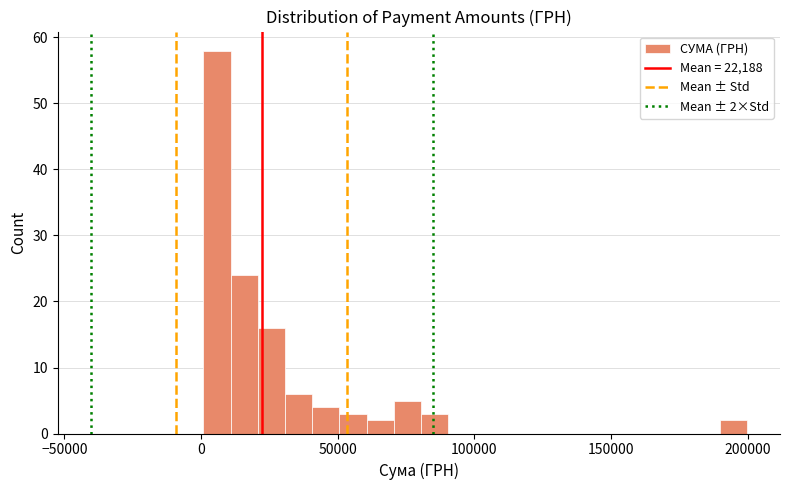

Around what value on the x-axis is the tallest bar? Give the approximate position of its centre, as read against the axis.

5000